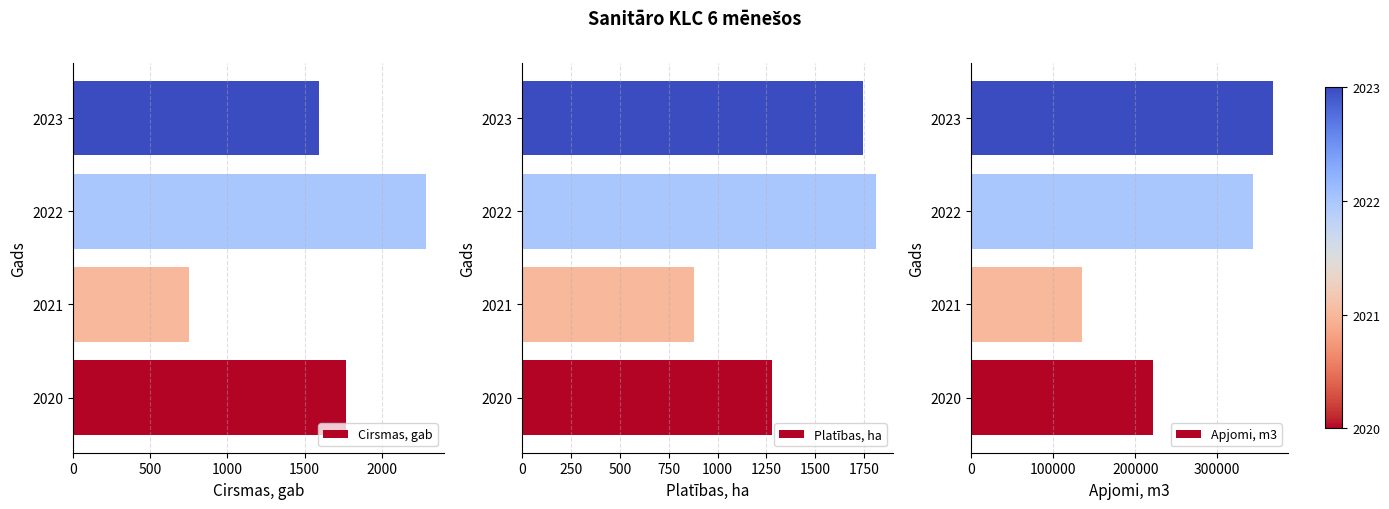

What is the minimum value shown in the chart?

752